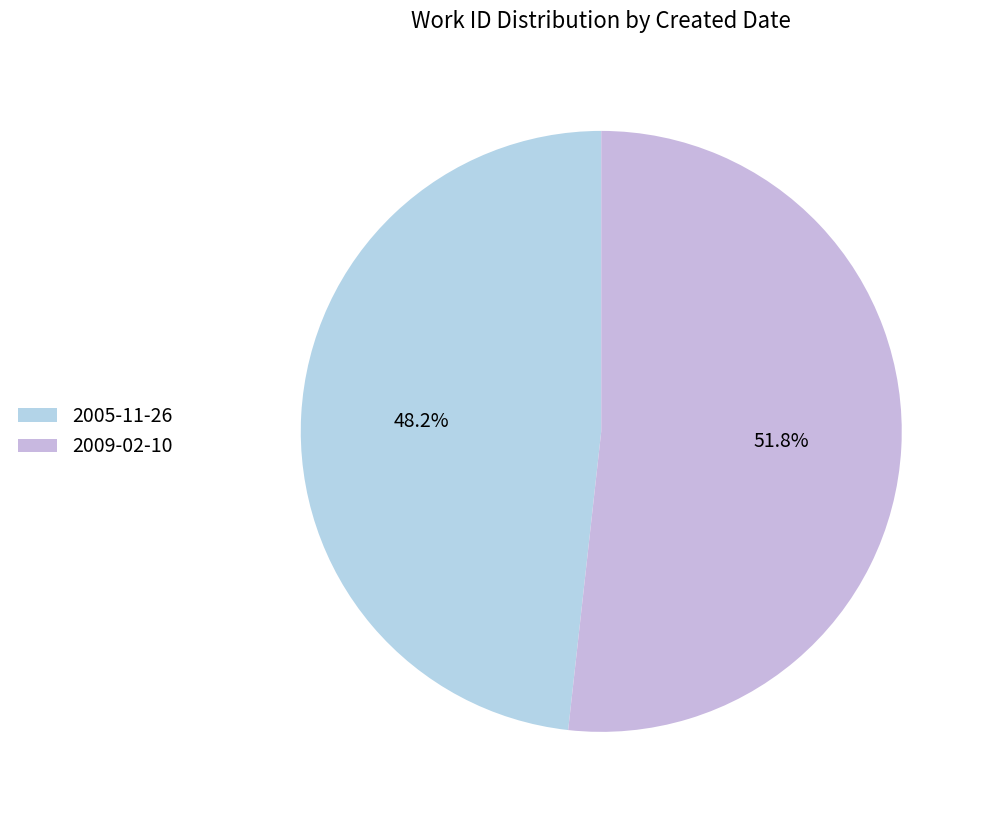

What percentage do 2005-11-26 and 2009-02-10 together represent?

100.0%